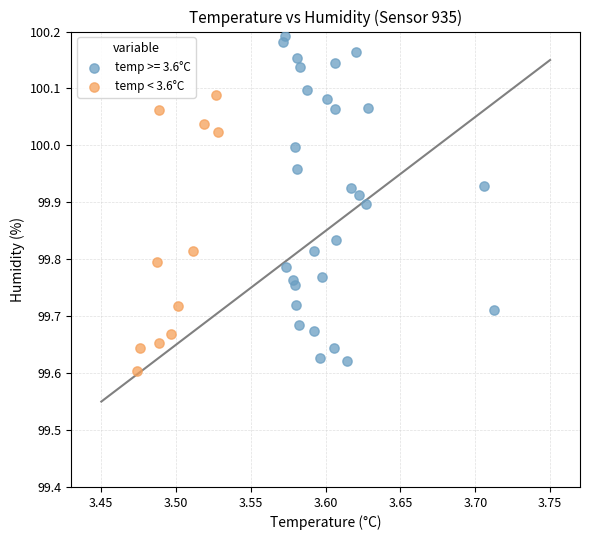

Which series has the largest Y range (max minus min)?

temp >= 3.6°C